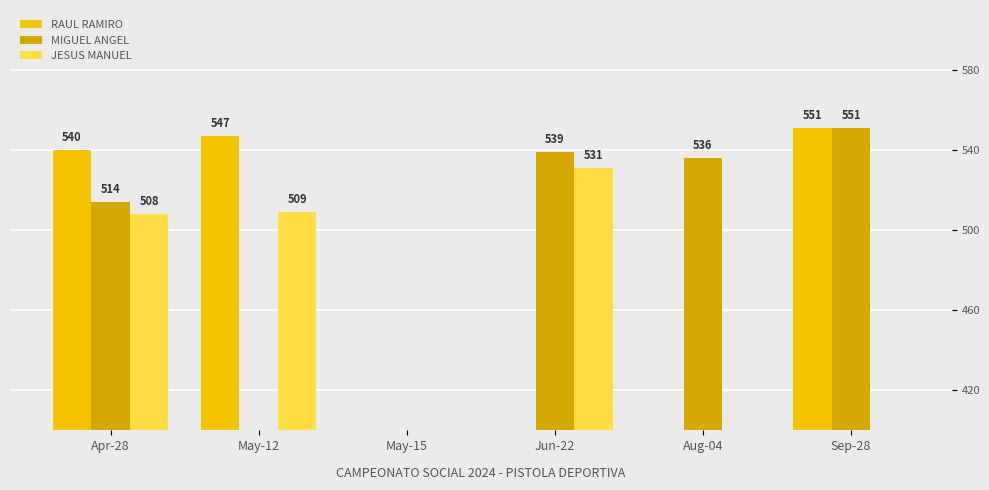

At which category does the chart reach its peak across all series?

Sep-28